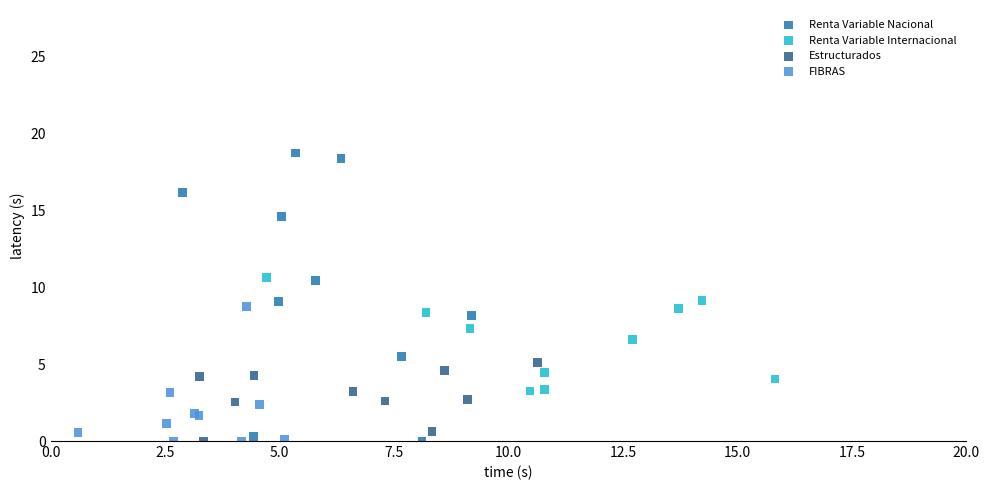

Which series reaches the maximum Y coordinate?

Renta Variable Nacional